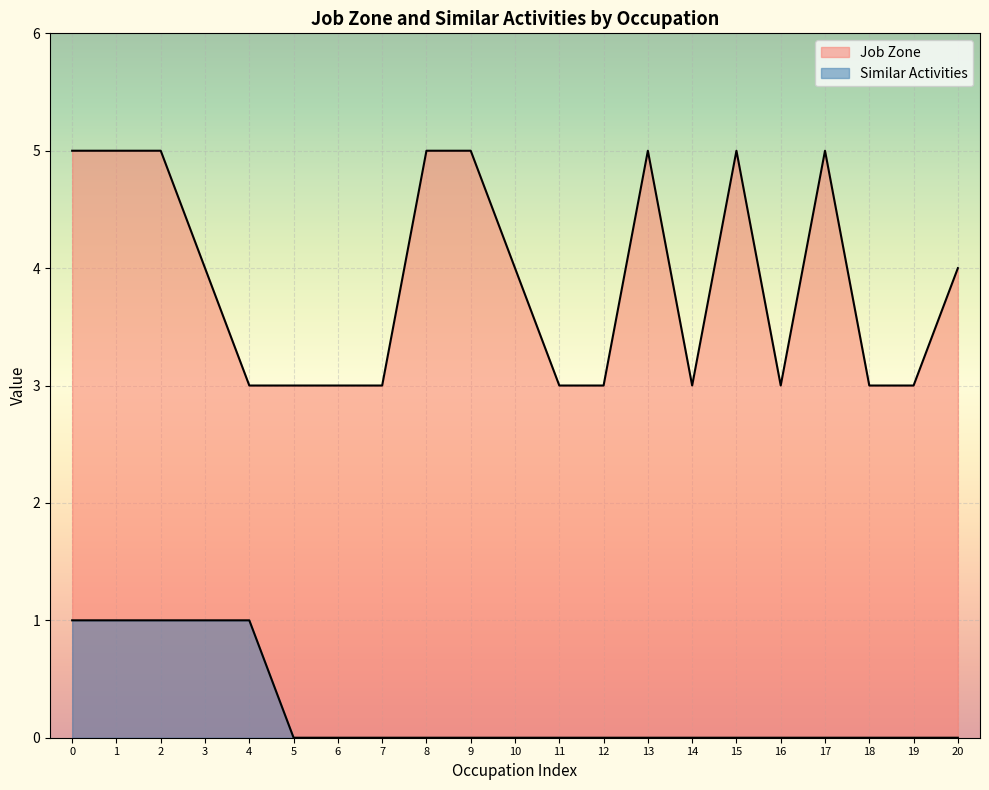

The Job Zone series shows 3 at 19. True or false?

True